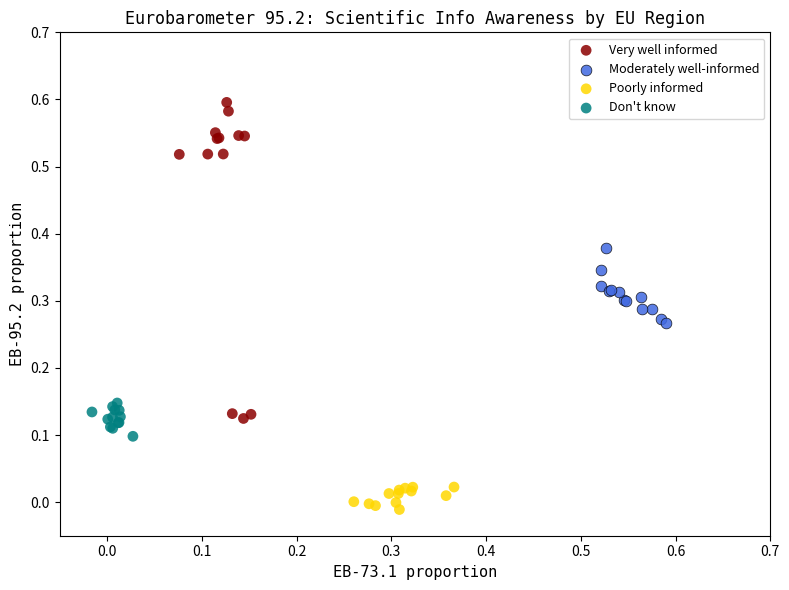

Which series contains the highest Y value?

Very well informed